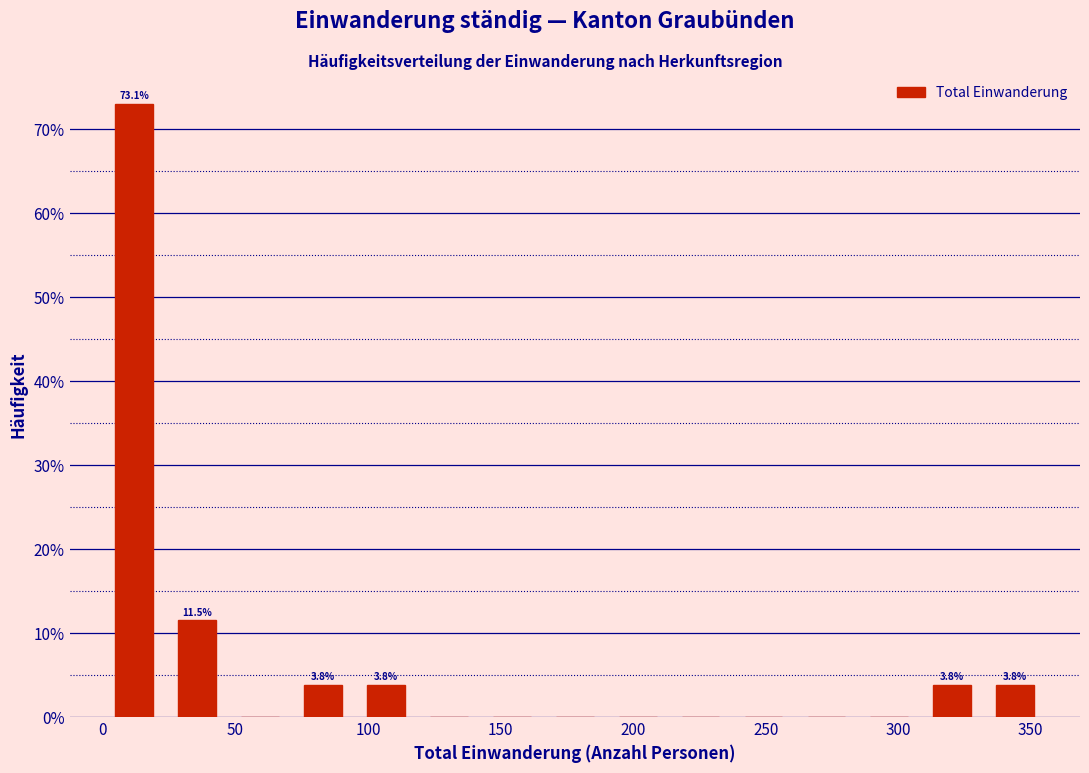

Over which range of the x-axis is the bar tallest?

0 to 25